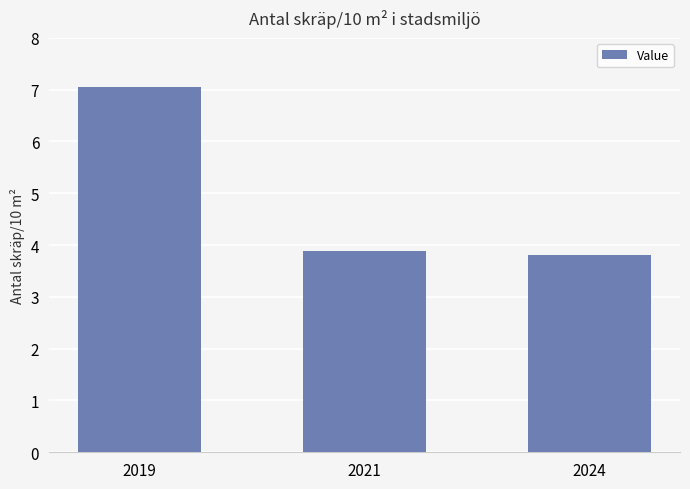

What is the minimum value shown in the chart?

3.8